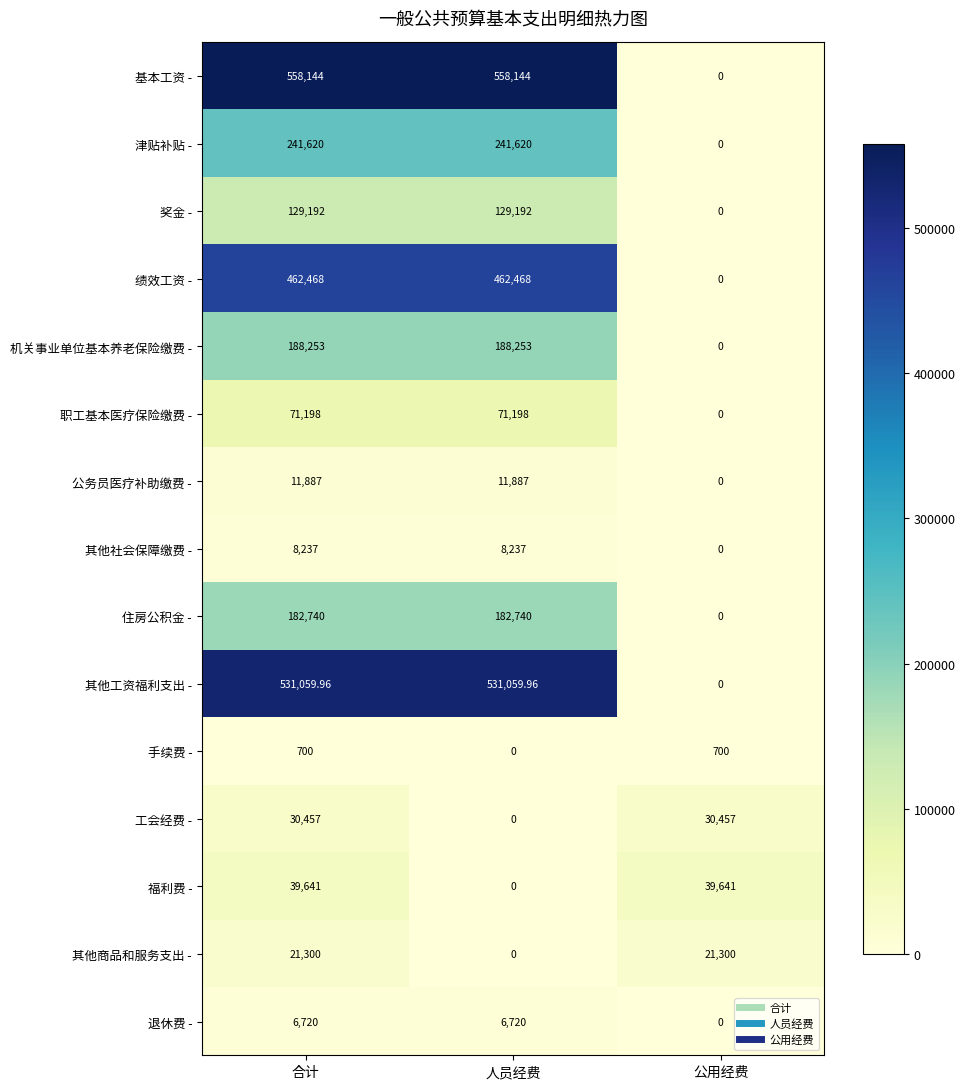

Which series has the largest total across all categories?

基本工资 -